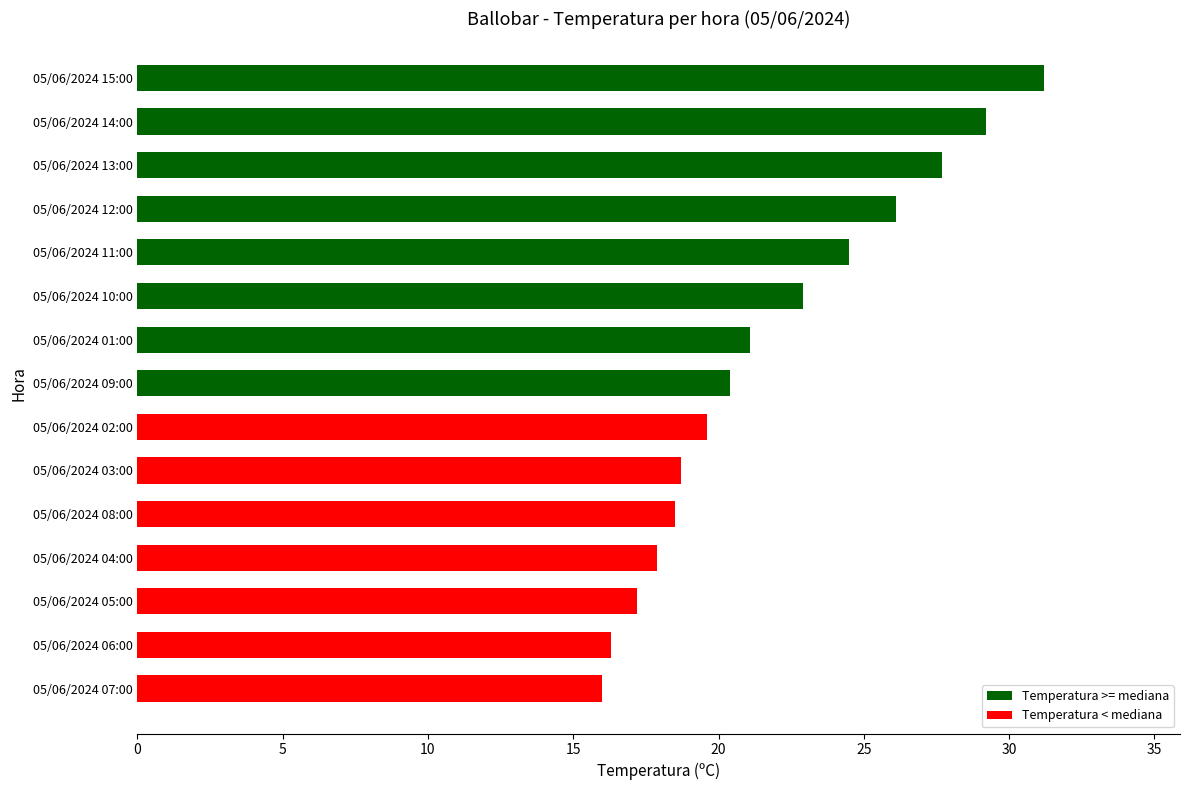

What is the sum of all values?

327.3